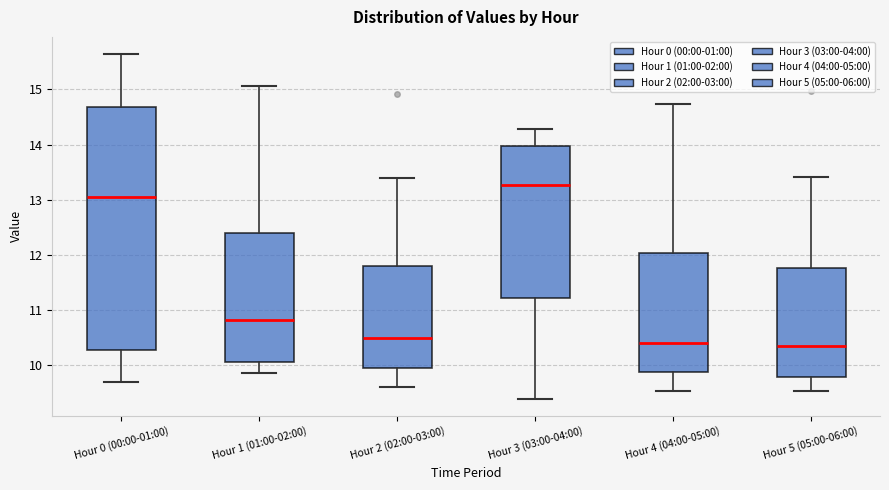

Where does the upper whisker of the box for Hour 1 (01:00-02:00) end on the y-axis? The values are not printed on the chart, so give them approximately, as read against the axis.

15.1